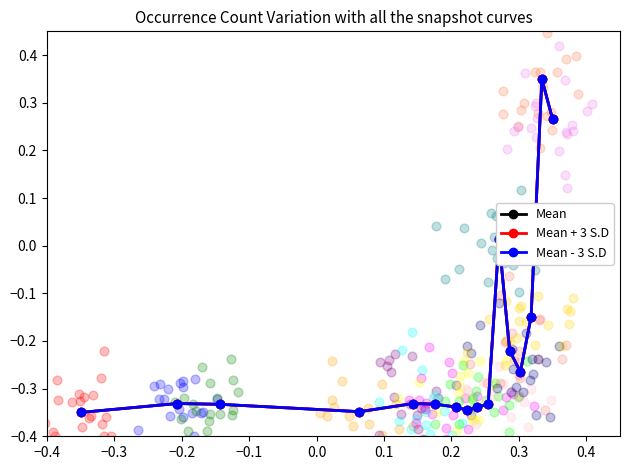

What is the total value across all series at −0.1?

-1.0